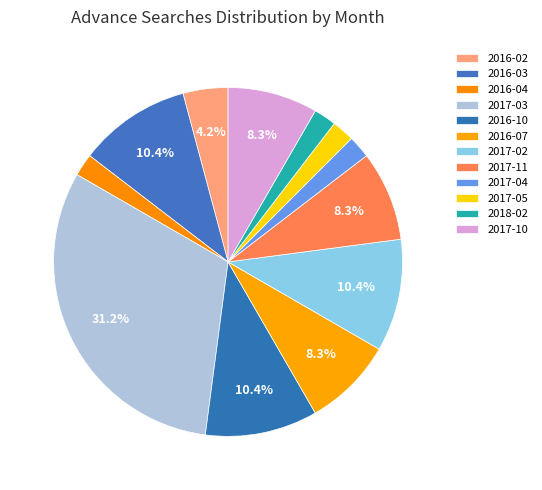

To the nearest percent, what is the average slice percentage?

8%